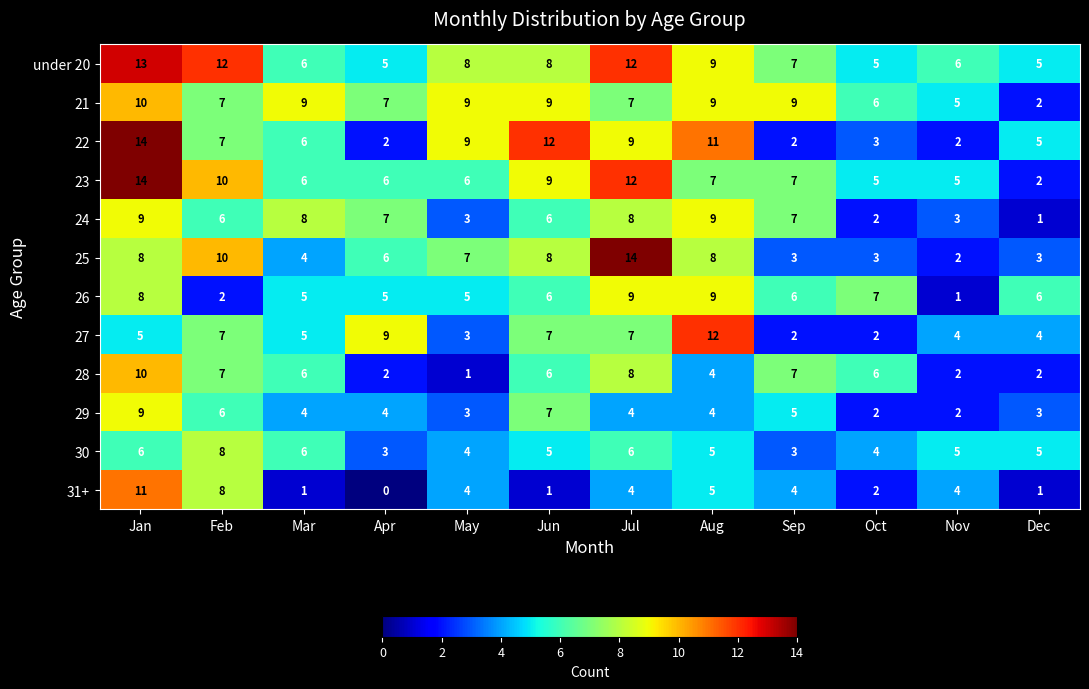

At how many categories does at least one series exceed 5?

12